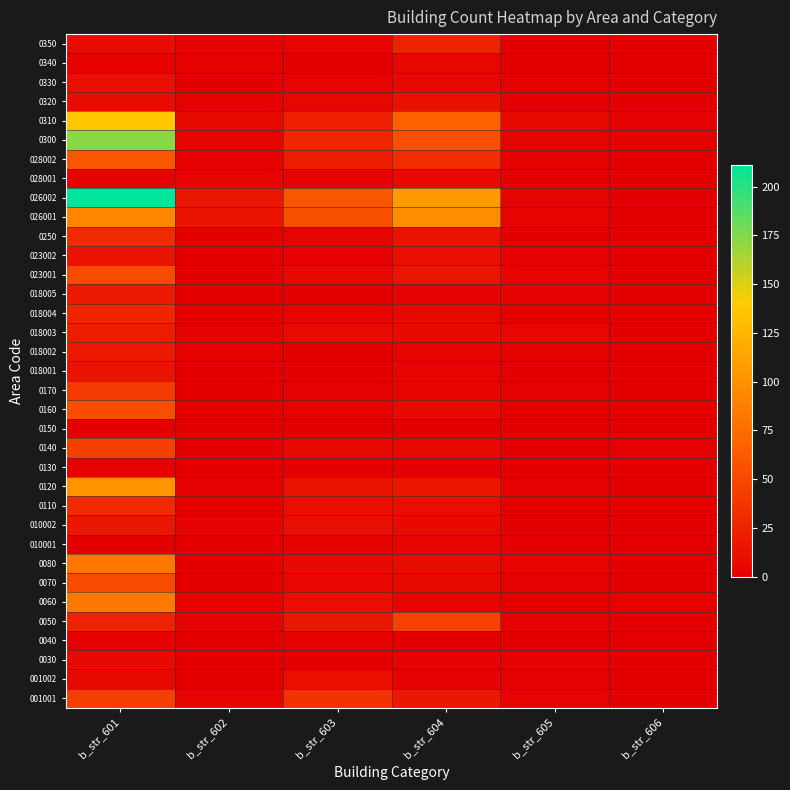

Which series has the largest range (max minus min)?

026002